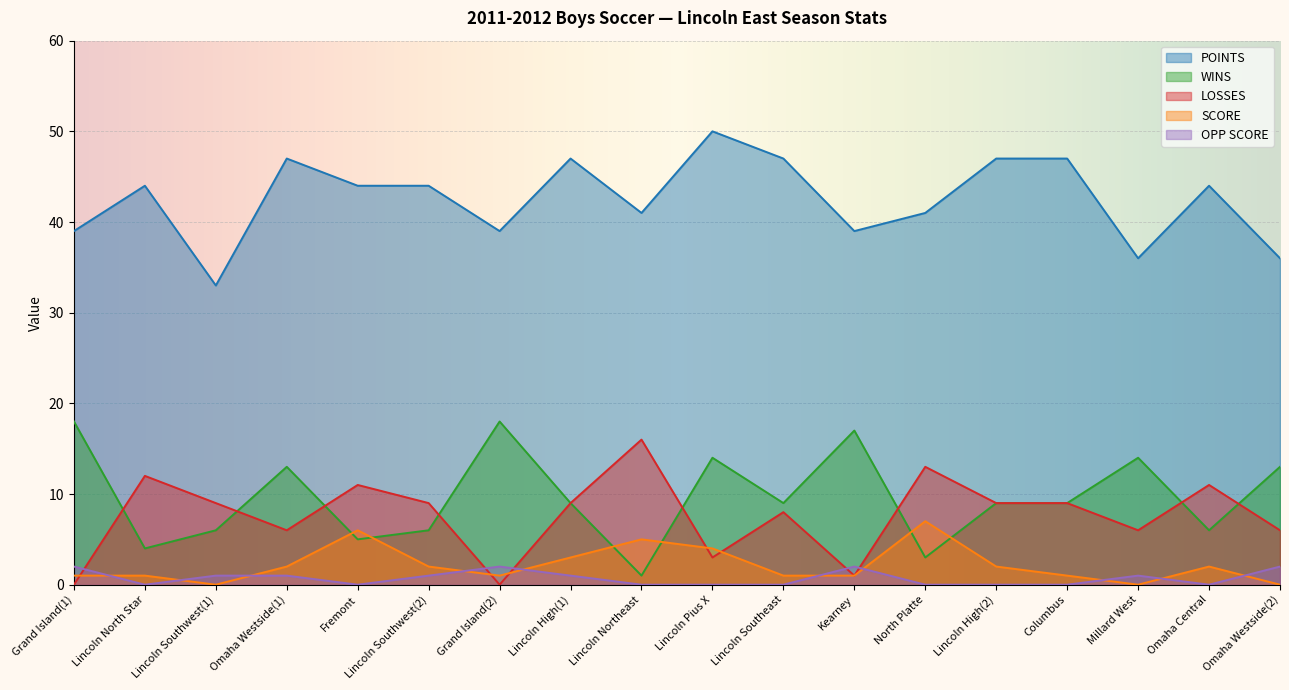

What is the difference between the WINS values at Columbus and Omaha Westside(1)?

4